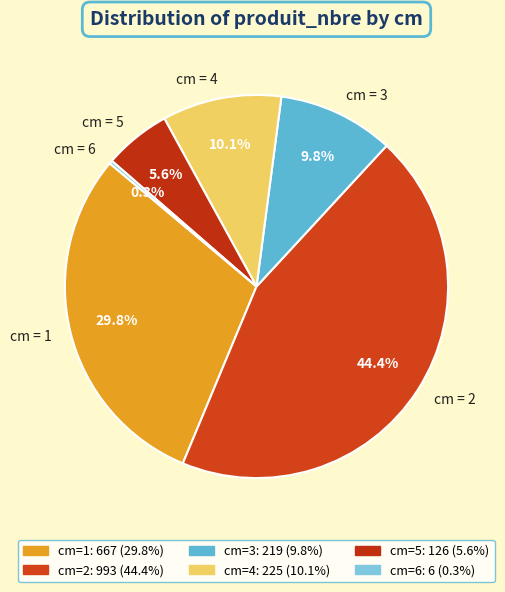

Combined, what portion of the pie is cm = 2 and cm = 5?

50.0%